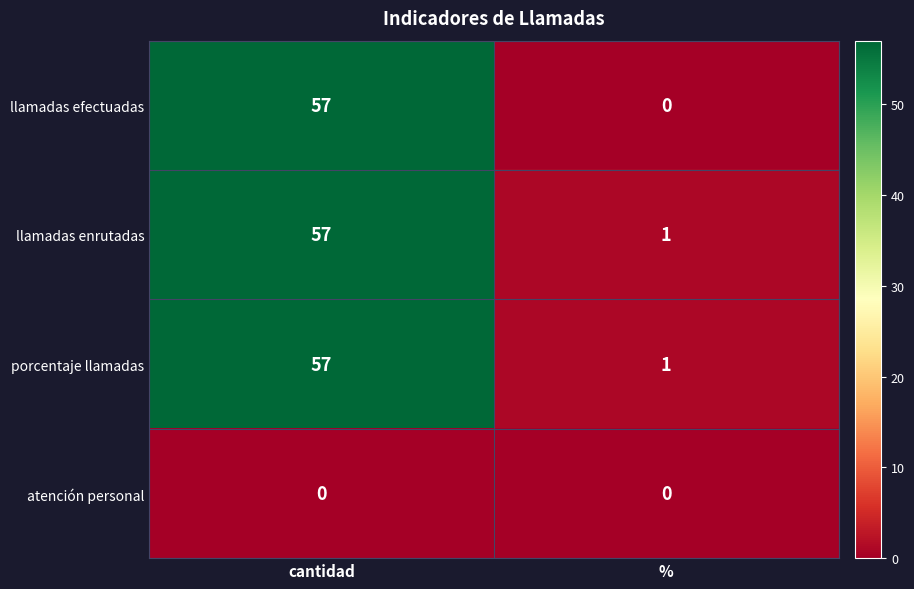

True or false: llamadas efectuadas has a value of 26 at cantidad.

False